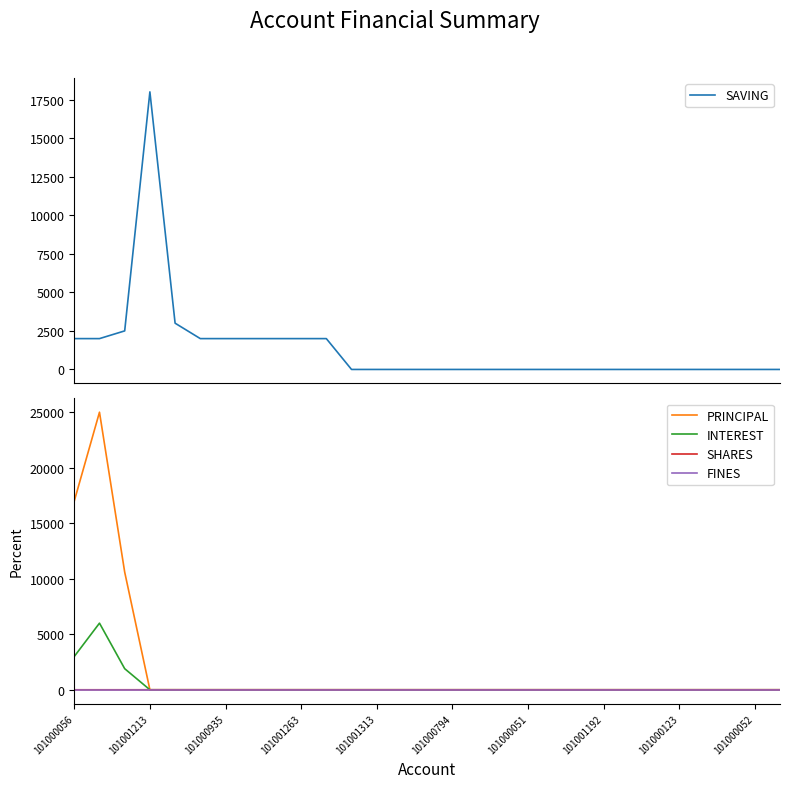

At 101000123, list the series in order from smallest to largest.

PRINCIPAL, INTEREST, SHARES, FINES, SAVING